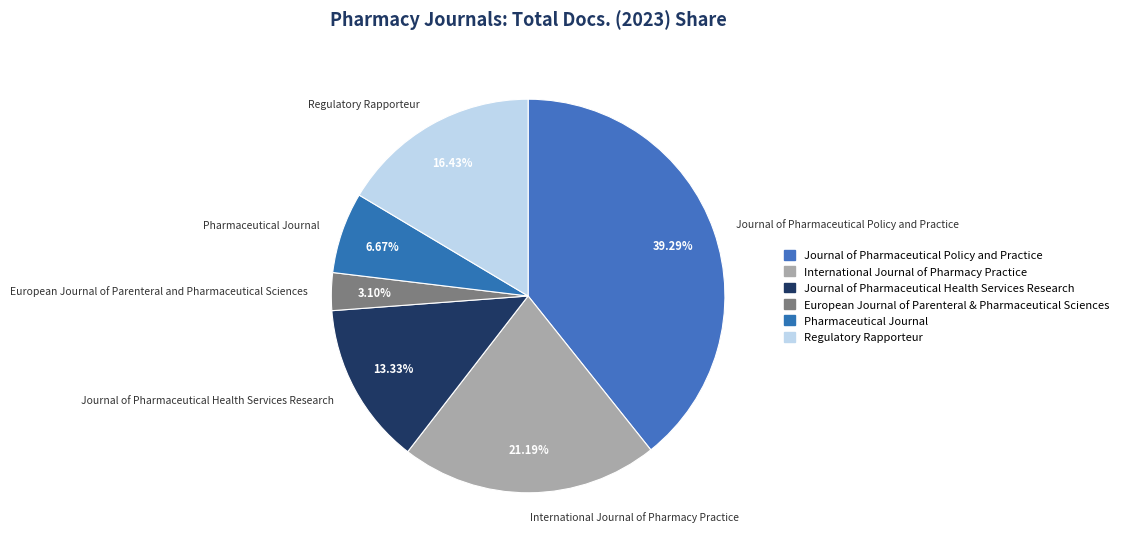

What percentage is the European Journal of Parenteral and Pharmaceutical Sciences slice, to the nearest percent?

3%